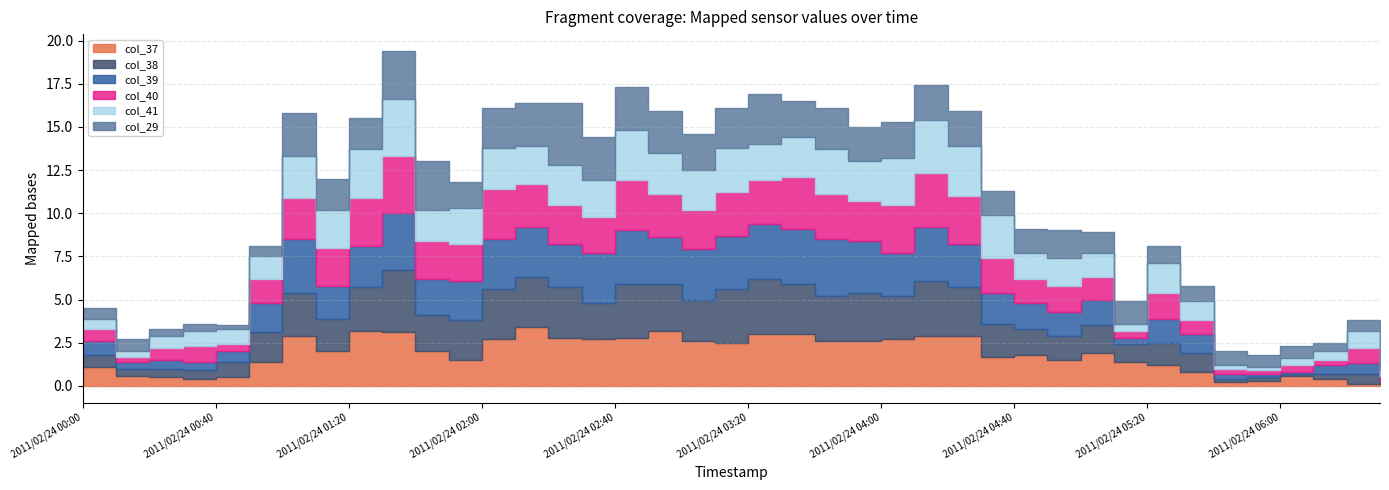

What position from the left is 2011/02/24 01:50?

12